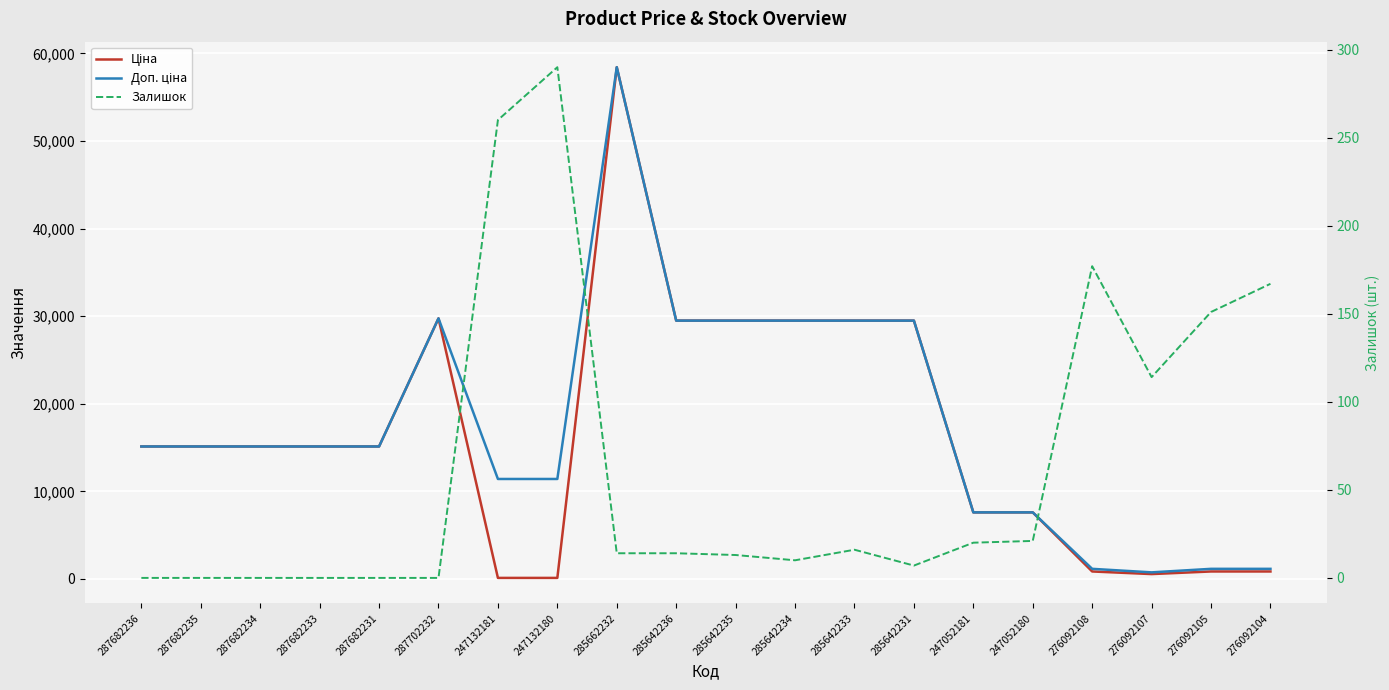

Which series has the largest total across all categories?

Доп. ціна